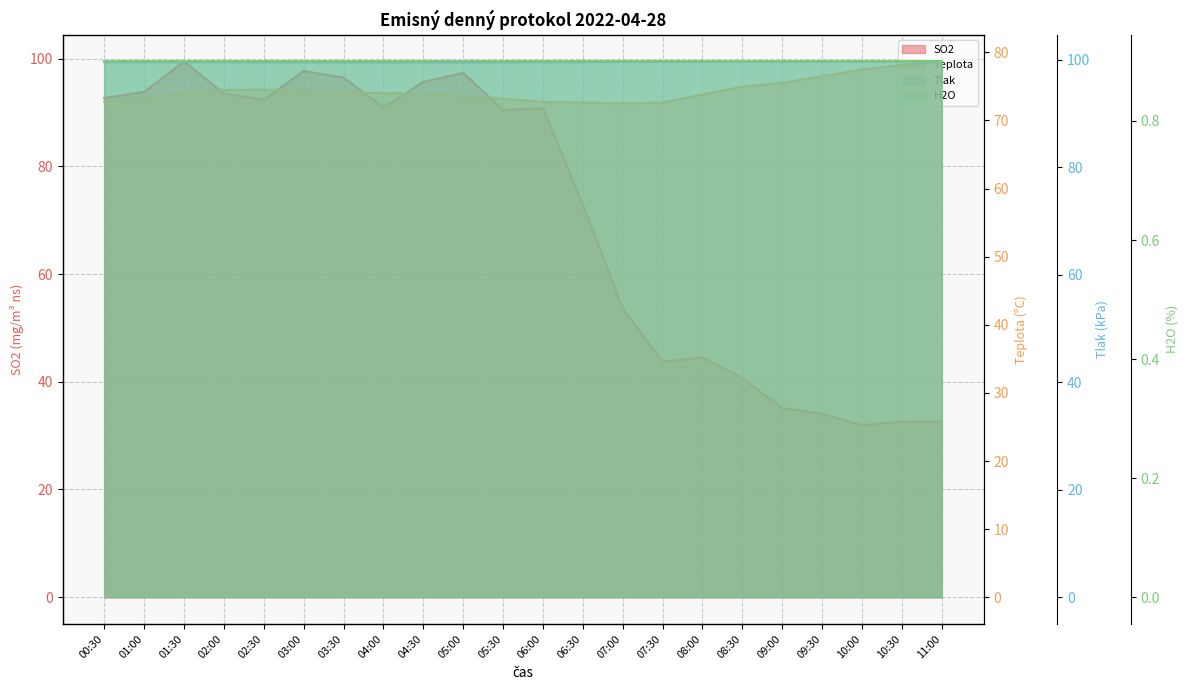

Which series has the largest range (max minus min)?

SO2